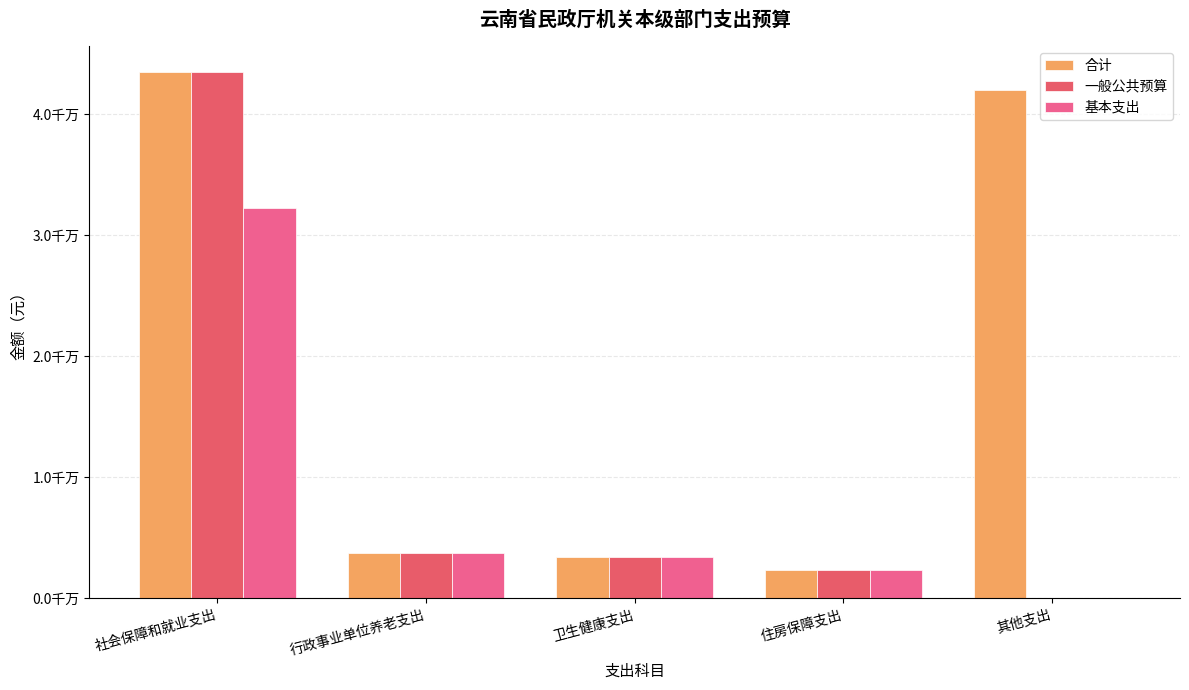

Are the bars horizontal?

No